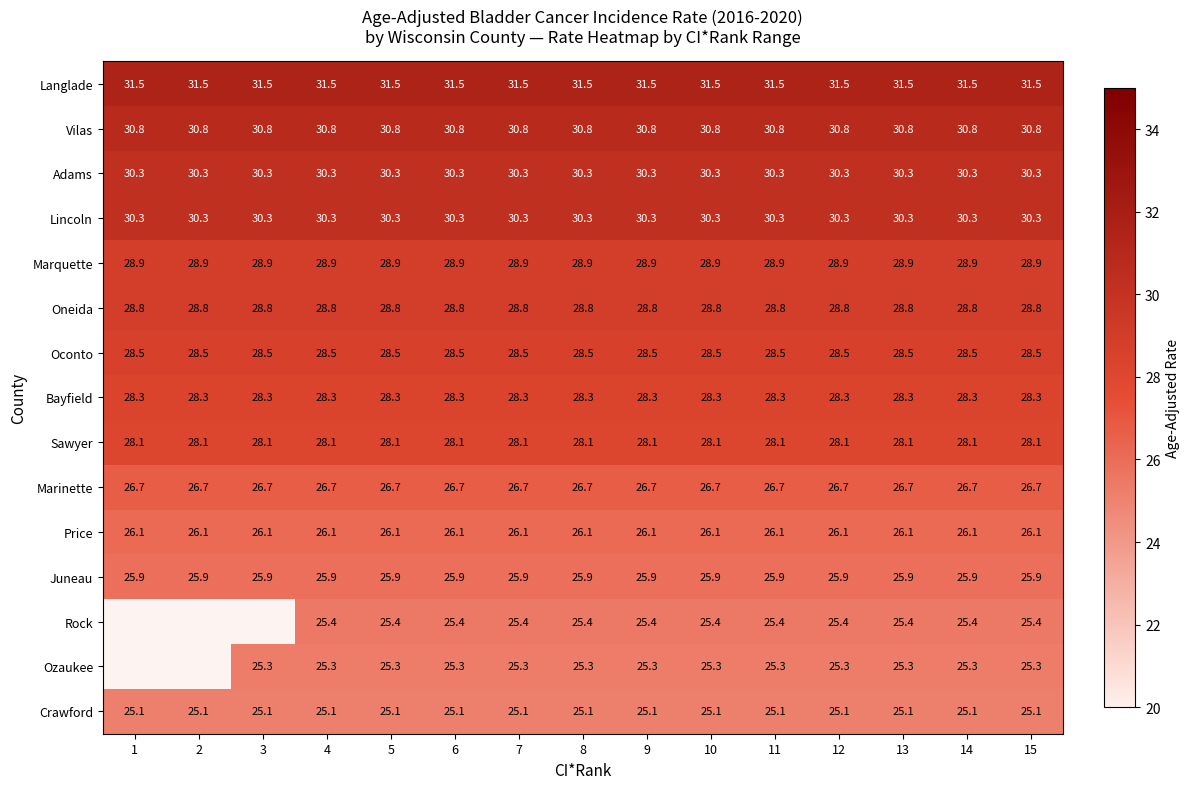

Is the value of Adams at 2 greater than the value of Price at 4?

Yes